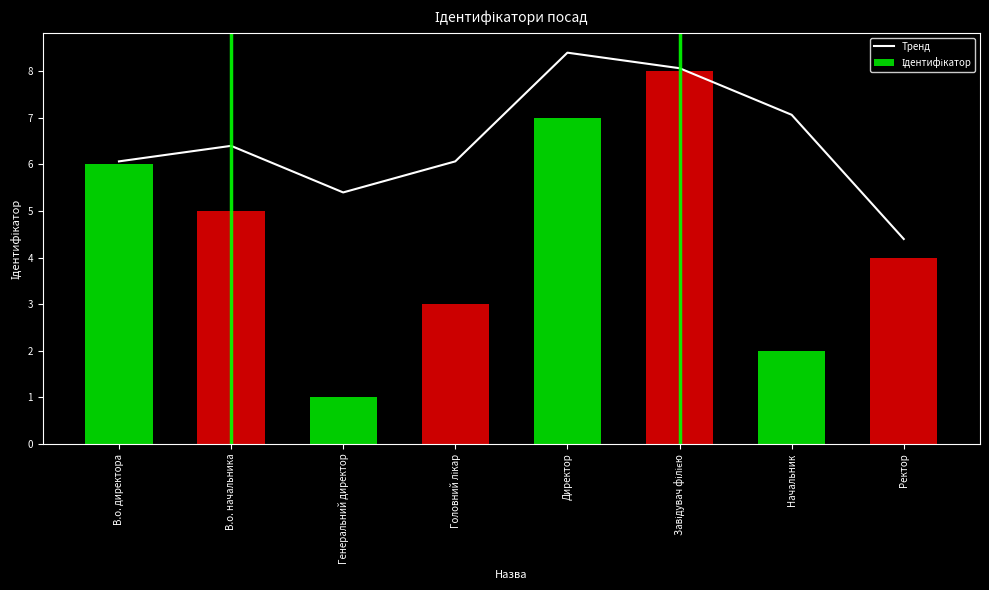

Where does the Ідентифікатор series first go above 5?

В.о. директора